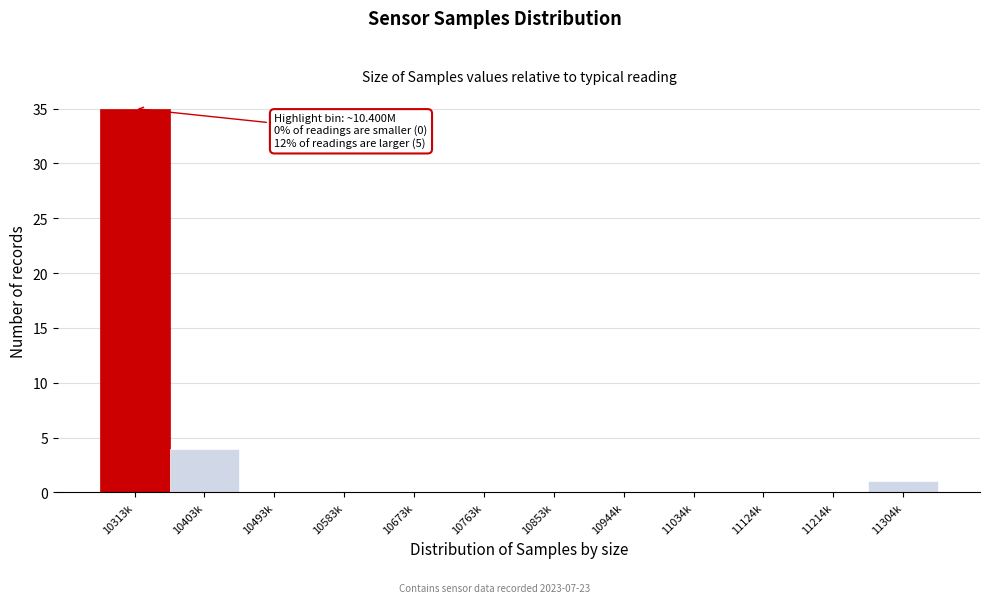

Reading left to right, transcribe all the data shown in this chart.

10313k=35	10403k=4	10493k=0	10583k=0	10673k=0	10763k=0	10853k=0	10944k=0	11034k=0	11124k=0	11214k=0	11304k=1